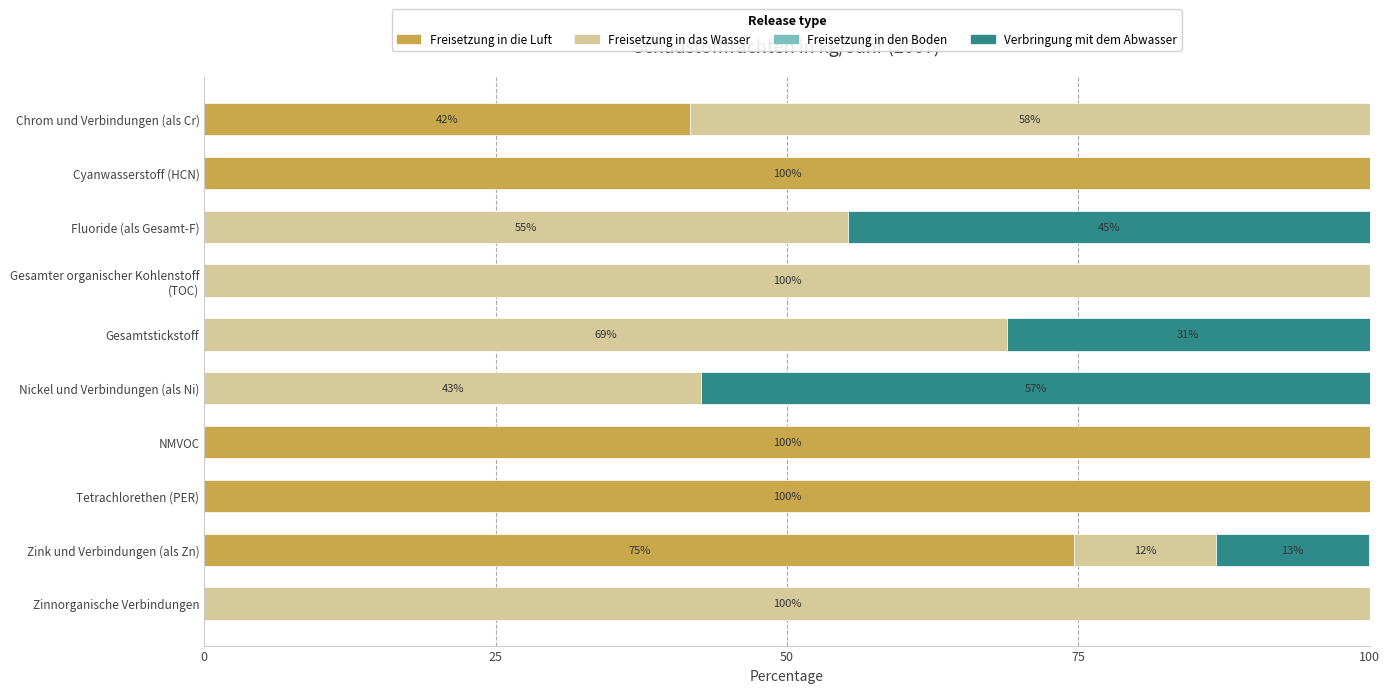

At which label is Freisetzung in die Luft closest to 50?

Chrom und Verbindungen (als Cr)